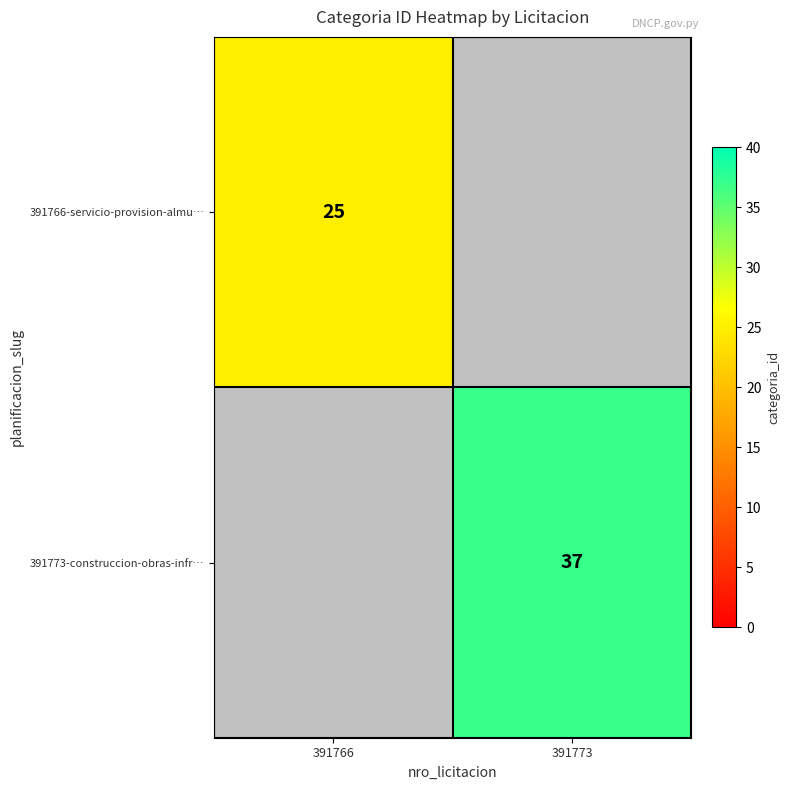

Is it true that 391766-servicio-provision-almu… equals 42 at 391766?

False